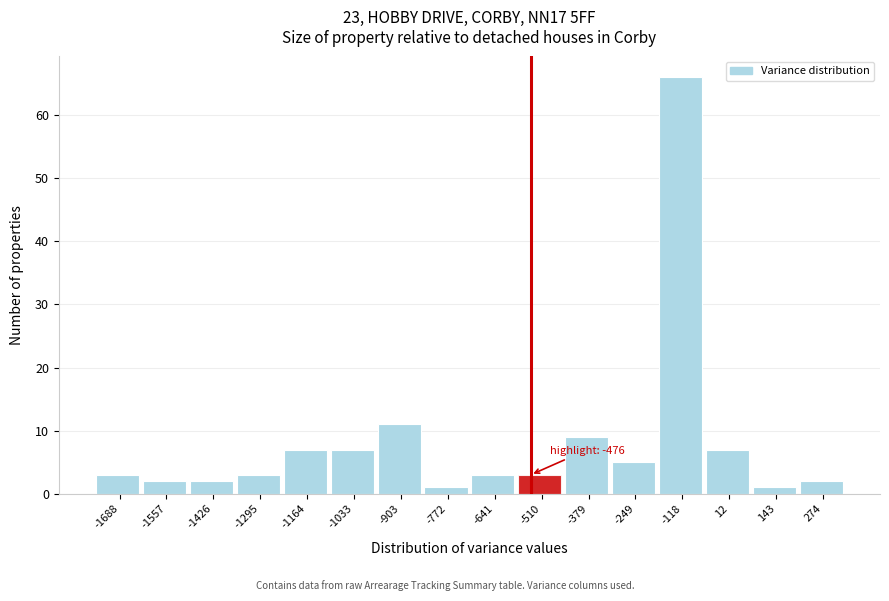

Reading left to right, what are all the values shown in this chart?

3	2	2	3	7	7	11	1	3	3	9	5	66	7	1	2